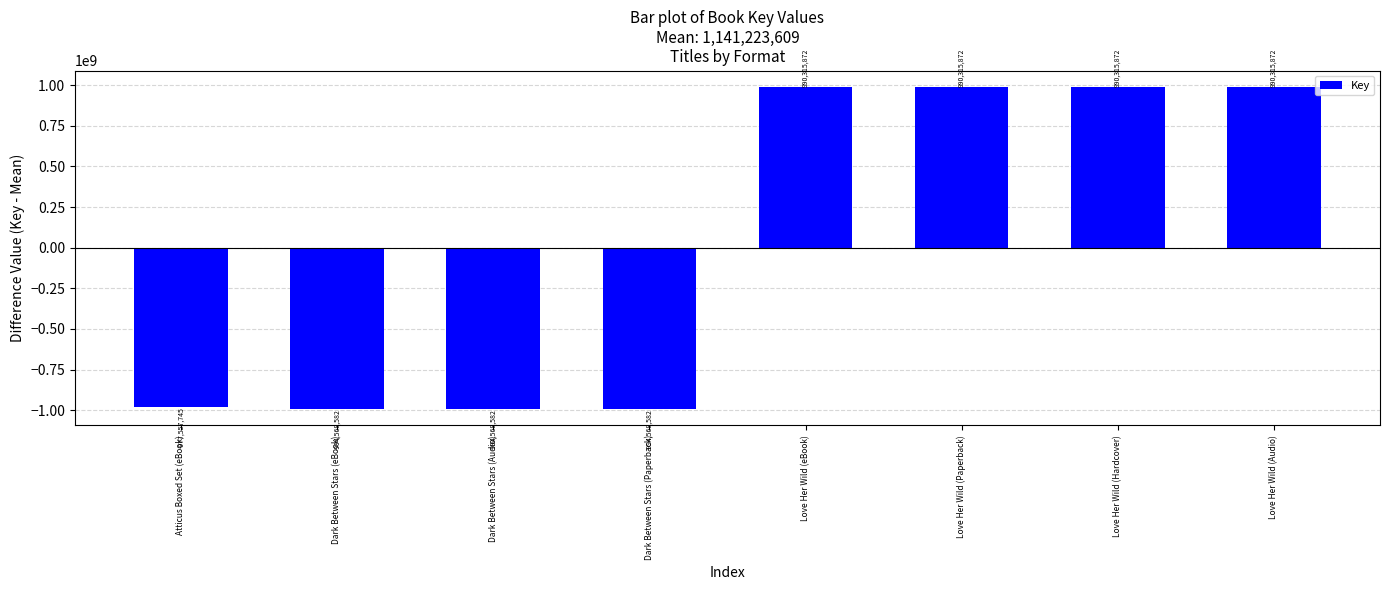

The value at Atticus Boxed Set (eBook) is -977557745.1. True or false?

True